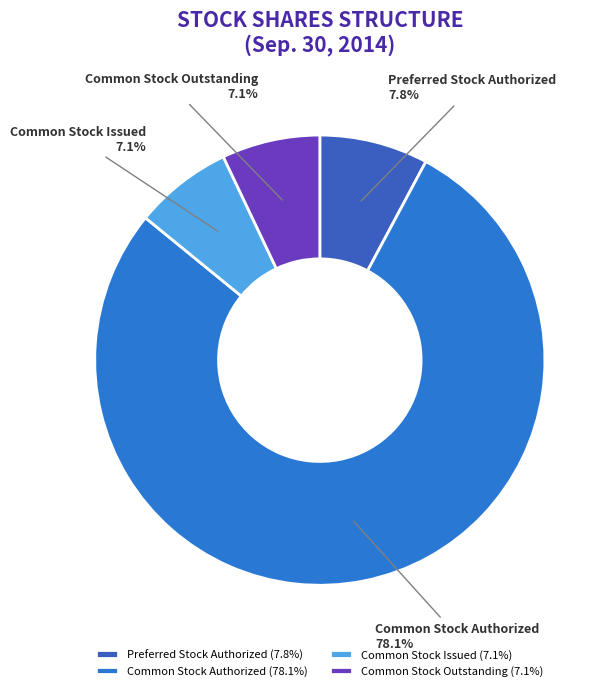

Combined, do Common Stock Outstanding and Common Stock Authorized account for over 50%?

Yes